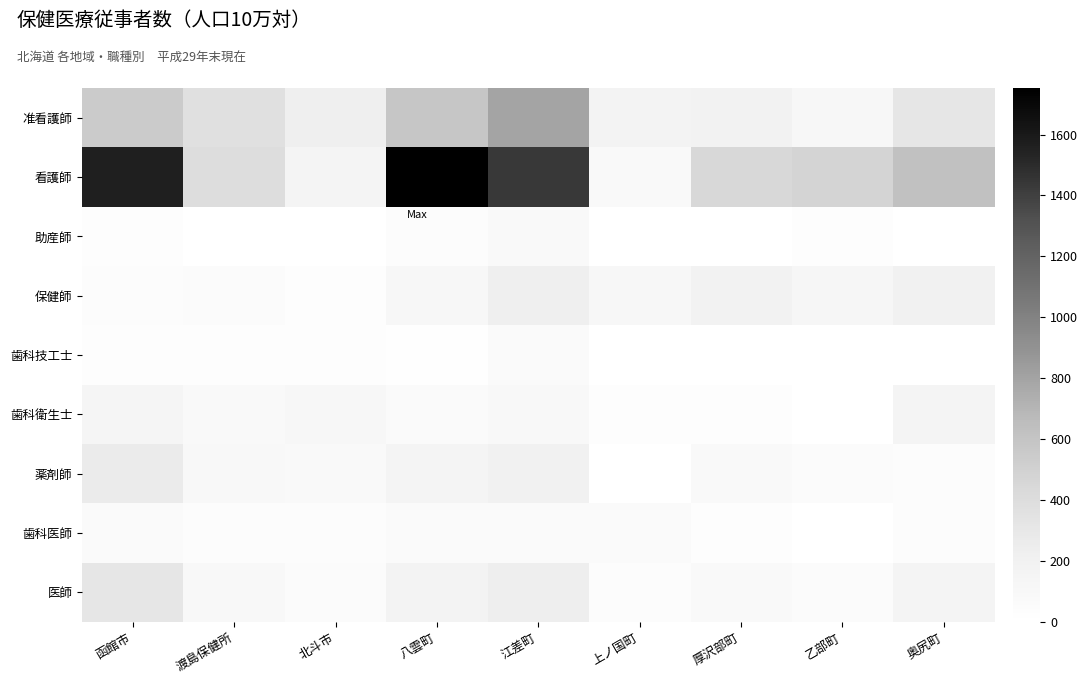

Reading left to right, list all the values displayed in this chart.

医師: 函館市=309.2	渡島保健所=89.9	北斗市=57.1	八雲町=174.7	江差町=239.6	上ノ国町=43.7	厚沢部町=78.1	乙部町=53.2	奥尻町=156.2
歯科医師: 函館市=70.6	渡島保健所=40.0	北斗市=39.5	八雲町=66.3	江差町=63.0	上ノ国町=65.5	厚沢部町=26.0	乙部町=0.0	奥尻町=39.1
薬剤師: 函館市=262.5	渡島保健所=90.8	北斗市=81.2	八雲町=156.6	江差町=201.8	上ノ国町=0.0	厚沢部町=78.1	乙部町=53.2	奥尻町=39.1
歯科衛生士: 函館市=141.3	渡島保健所=80.1	北斗市=114.1	八雲町=72.3	江差町=100.9	上ノ国町=21.8	厚沢部町=26.0	乙部町=0.0	奥尻町=156.2
歯科技工士: 函館市=30.1	渡島保健所=25.8	北斗市=26.3	八雲町=12.1	江差町=63.0	上ノ国町=0.0	厚沢部町=0.0	乙部町=0.0	奥尻町=0.0
保健師: 函館市=45.9	渡島保健所=52.5	北斗市=28.5	八雲町=120.5	江差町=227.0	上ノ国町=109.2	厚沢部町=182.3	乙部町=133.0	奥尻町=195.3
助産師: 函館市=28.2	渡島保健所=0.0	北斗市=0.0	八雲町=36.1	江差町=75.7	上ノ国町=0.0	厚沢部町=0.0	乙部町=26.6	奥尻町=0.0
看護師: 函館市=1565.5	渡島保健所=399.6	北斗市=160.2	八雲町=1753.0	江差町=1437.6	上ノ国町=87.3	厚沢部町=442.7	乙部町=478.7	奥尻町=625.0
准看護師: 函館市=544.2	渡島保健所=368.4	北斗市=219.4	八雲町=584.3	江差町=794.5	上ノ国町=174.7	厚沢部町=182.3	乙部町=106.4	奥尻町=312.5